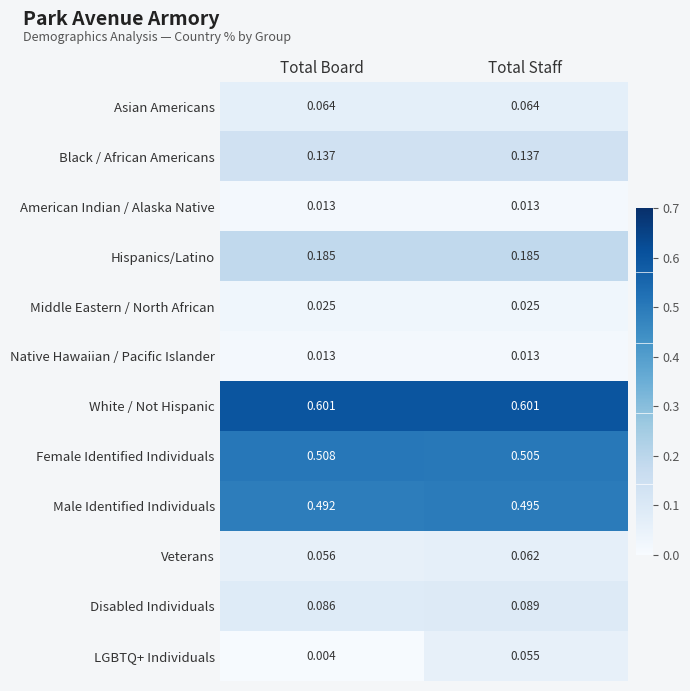

Which series has the largest total across all categories?

White / Not Hispanic